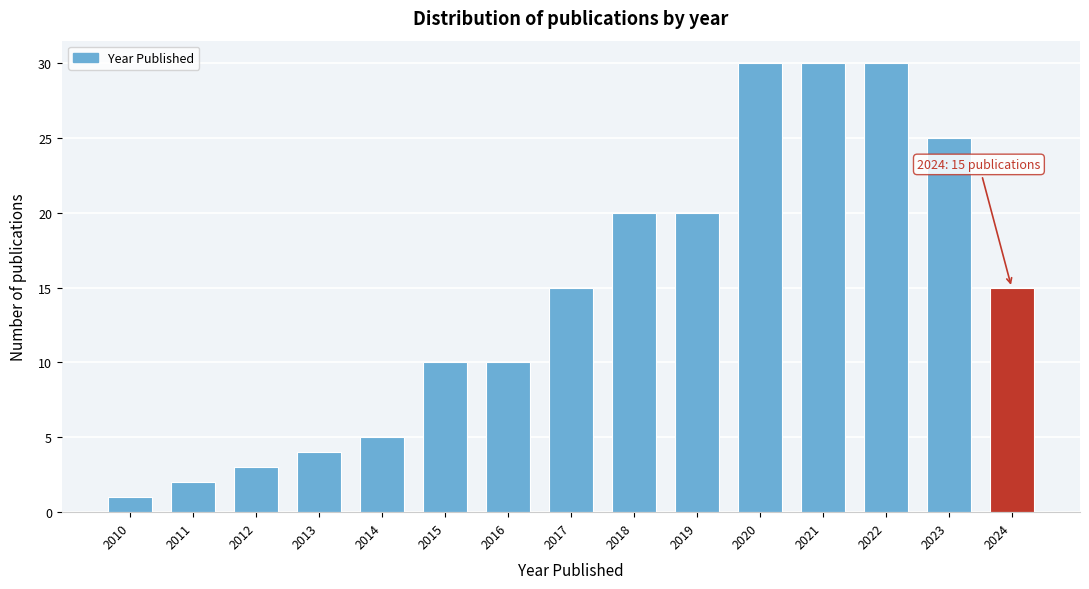

Reading left to right, extract all data points from this chart.

1	2	3	4	5	10	10	15	20	20	30	30	30	25	15